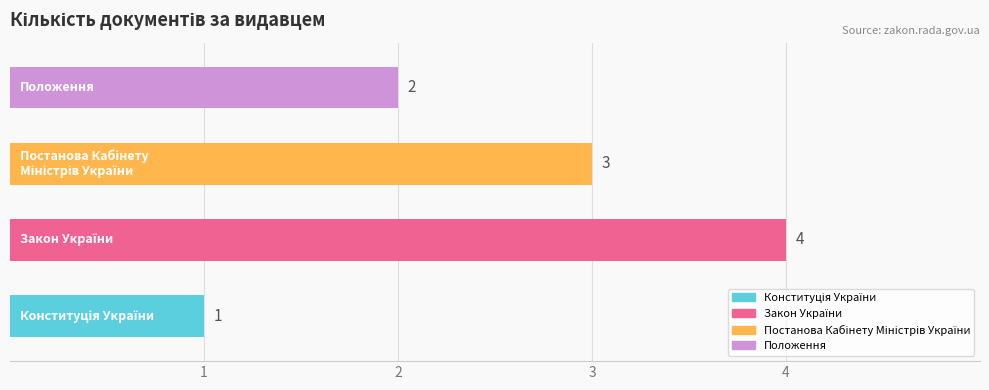

Count the values in the range 2 to 4.

3